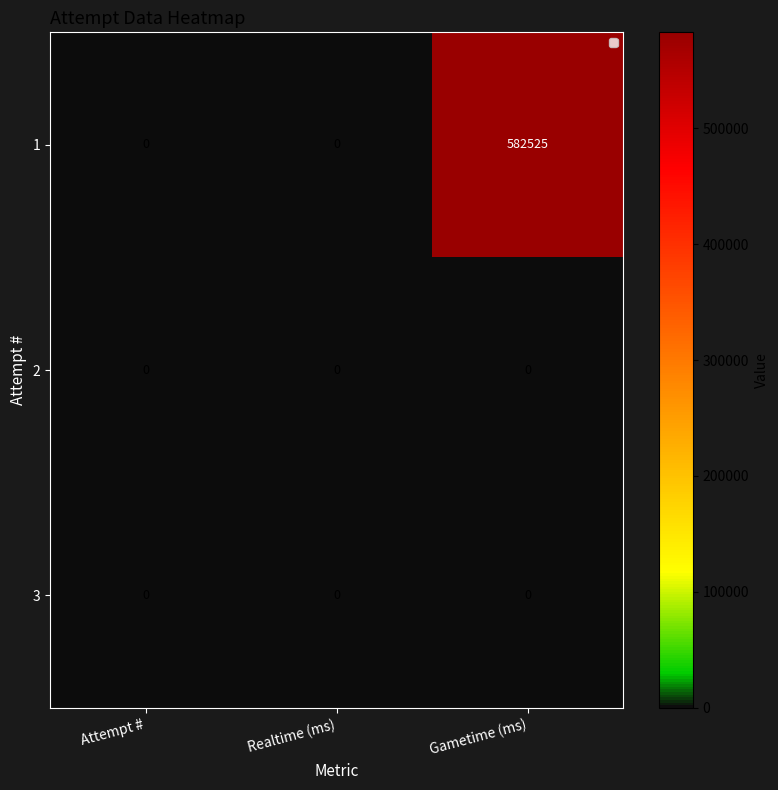

The value of 2 at Realtime (ms) is 0. True or false?

True